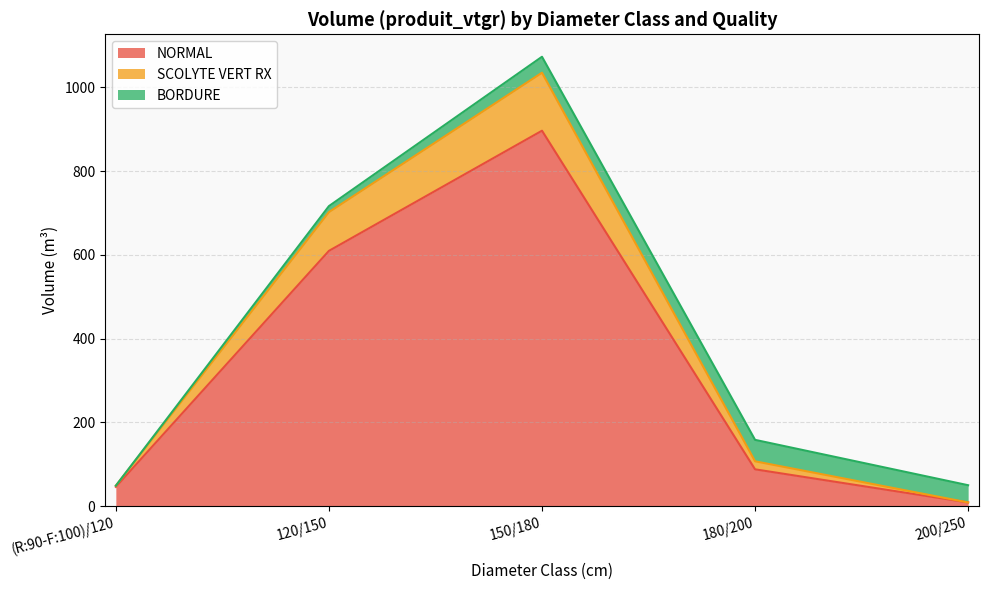

What value does the NORMAL series have at 150/180?

896.5